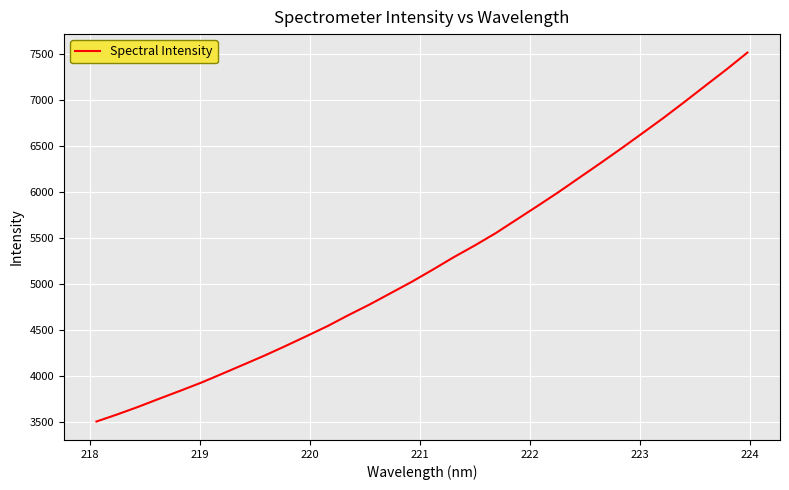

What is the difference between the maximum and minimum values?

4007.9